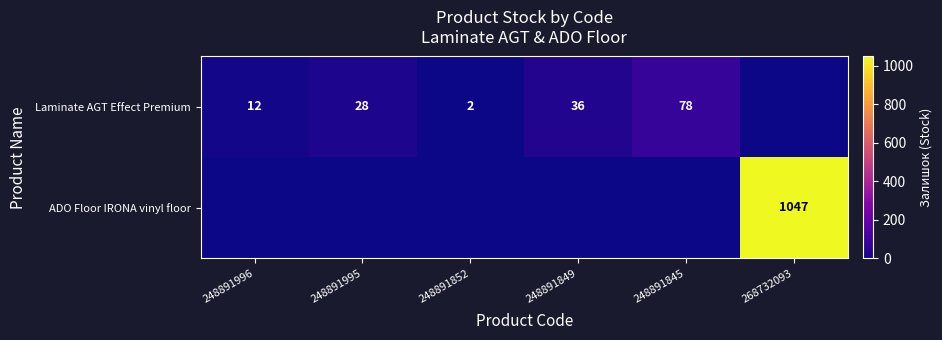

What is the spread (max minus min) of values at 248891996?

12